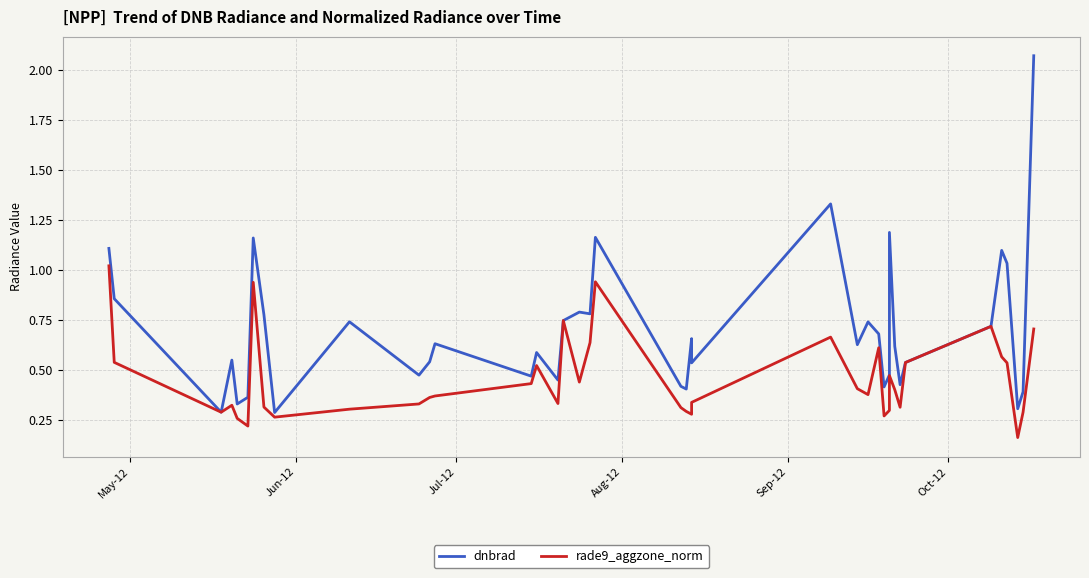

Which has a higher value, Aug-12 or Jul-12?

Aug-12